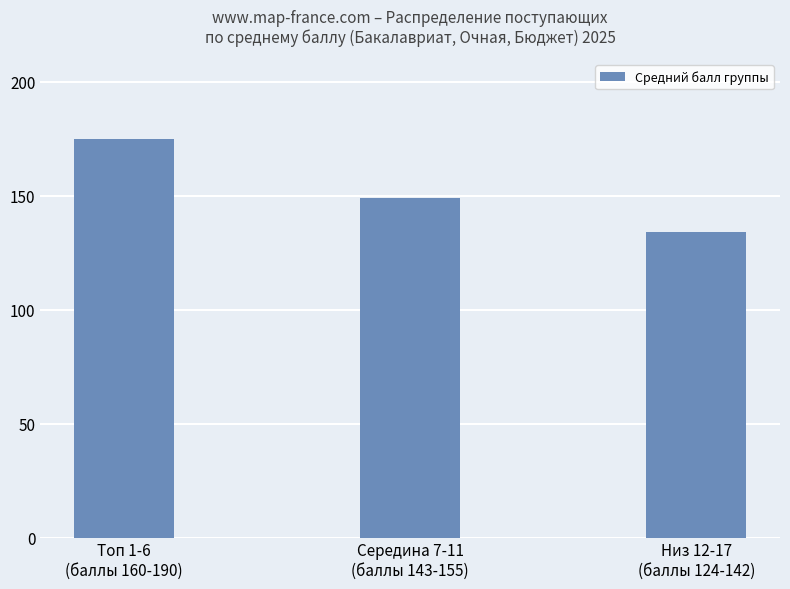

Reading right to left, extract all data points from this chart.

Низ 12-17
(баллы 124-142)=134	Середина 7-11
(баллы 143-155)=149	Топ 1-6
(баллы 160-190)=175